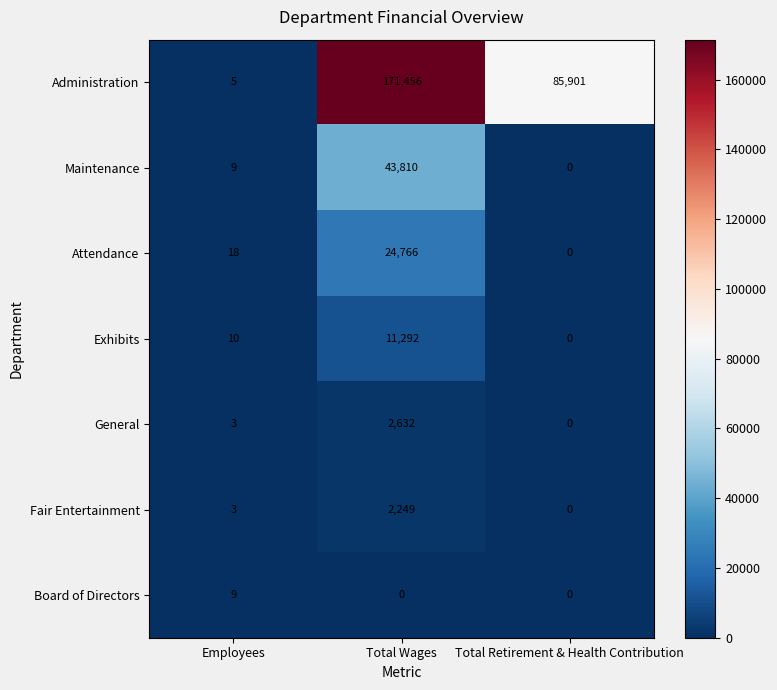

At which category is the sum across all series the highest?

Total Wages